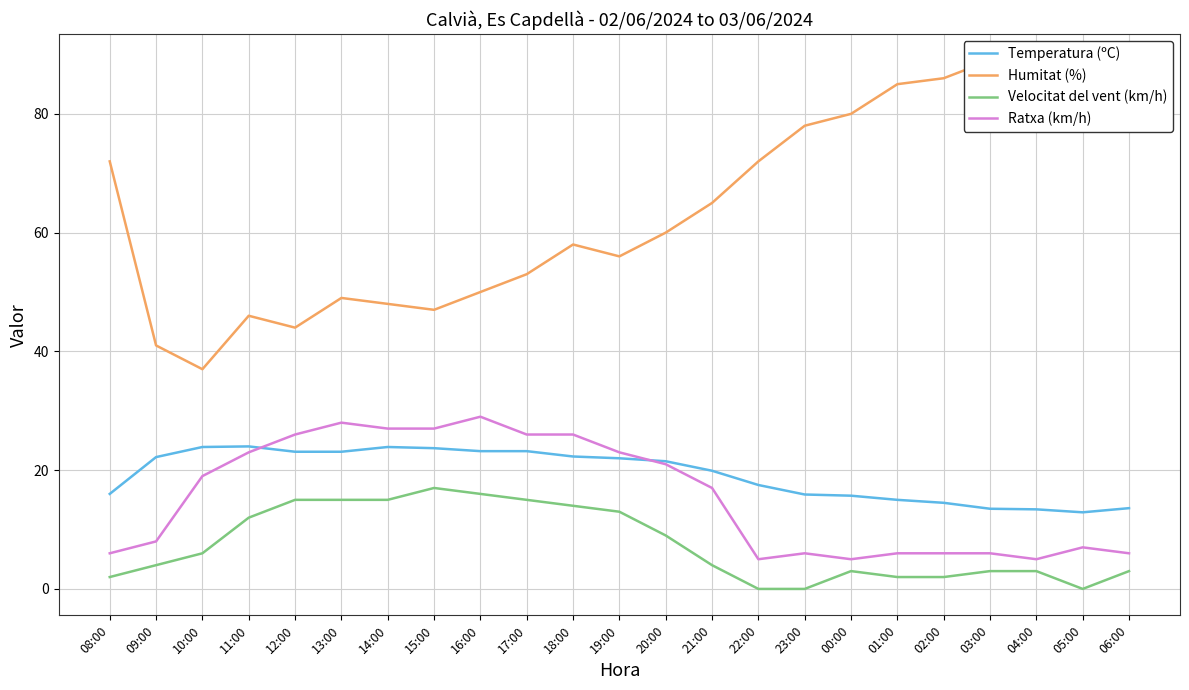

What is the label of the 5th point from the right?

02:00